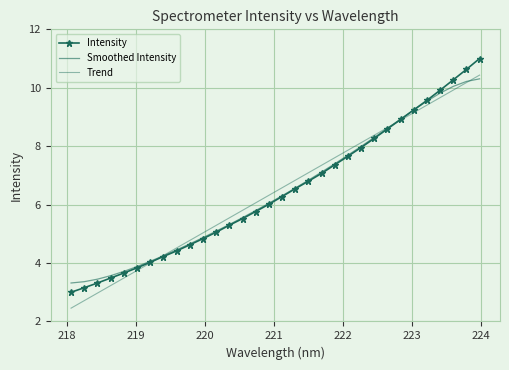

Which series has the largest range (max minus min)?

Intensity